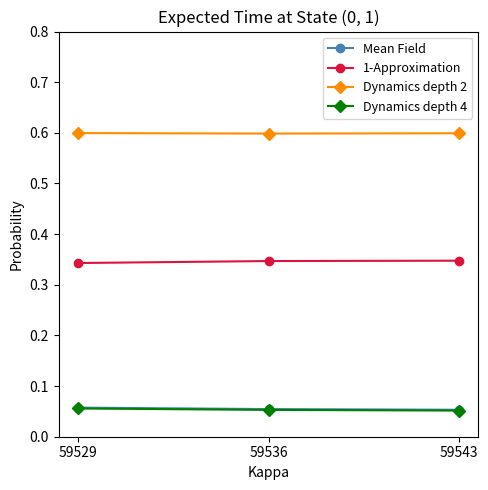

What is the value of the Dynamics depth 2 point at the 1st from the left?

0.6